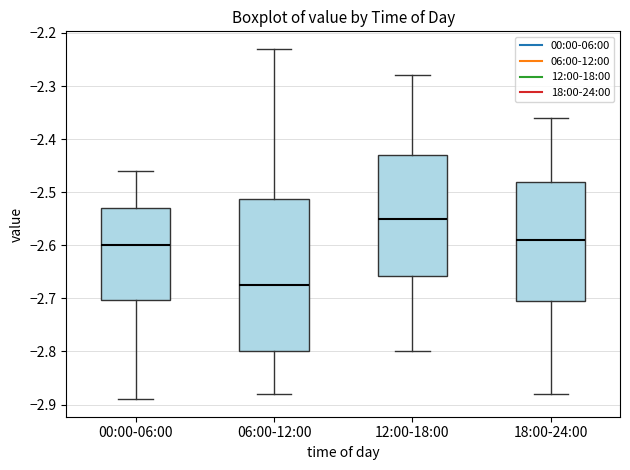

Reading left to right, transcribe this box plot: for each box, give where its median line is, the range the box spans, and where its two whiskers end, as read against the y-axis. The values are not printed on the chart, so give them approximately, as read against the axis.

00:00-06:00: median -2.60, box -2.70 to -2.53, whiskers -2.89 to -2.46
06:00-12:00: median -2.67, box -2.80 to -2.51, whiskers -2.88 to -2.23
12:00-18:00: median -2.55, box -2.66 to -2.43, whiskers -2.80 to -2.28
18:00-24:00: median -2.59, box -2.70 to -2.48, whiskers -2.88 to -2.36